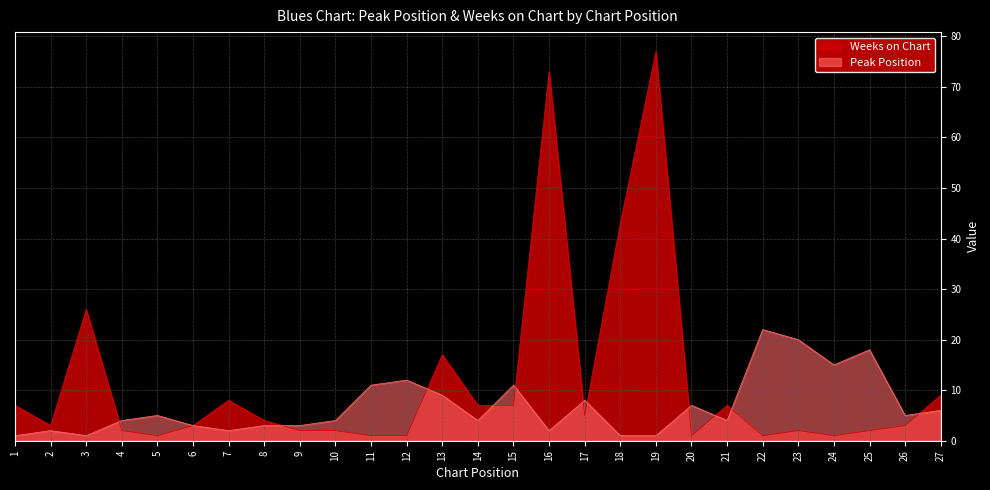

Which series changed the most between 18 and 23?

Weeks on Chart